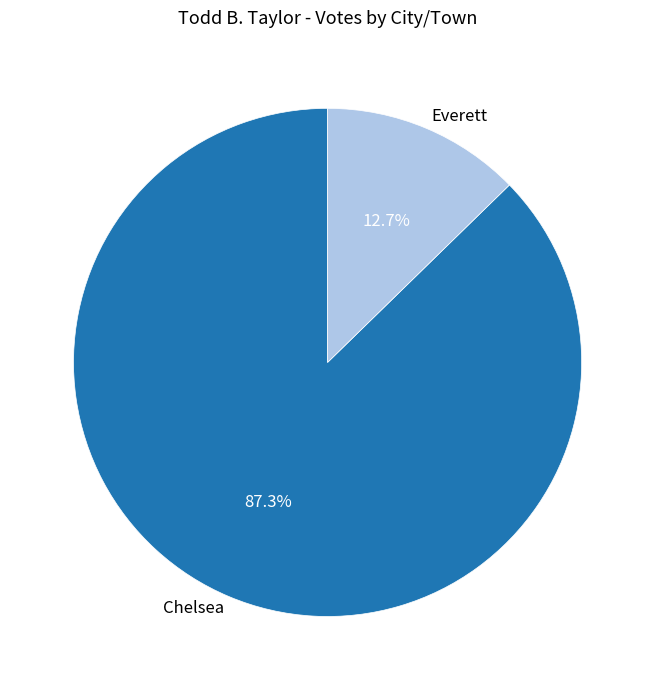

To the nearest percent, what is the combined percentage of Everett and Chelsea?

100%